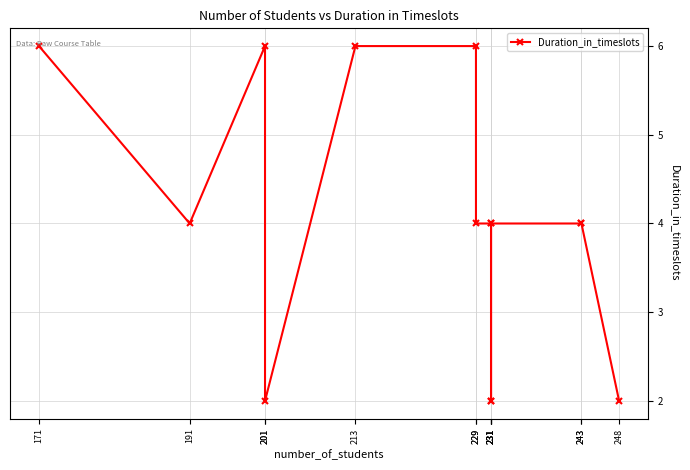

How many values are between 2 and 6?

14